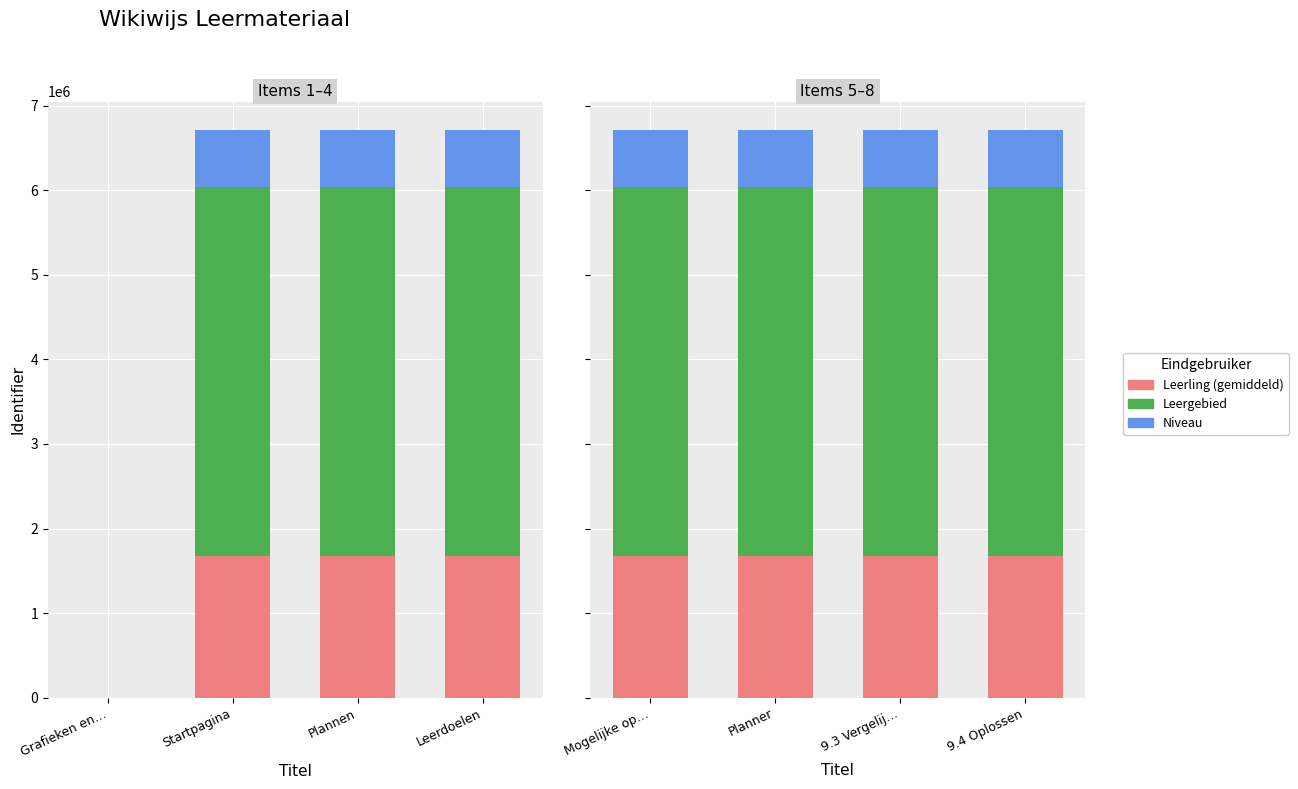

Read the Leerling (gemiddeld) value at Planner.

1677954.5